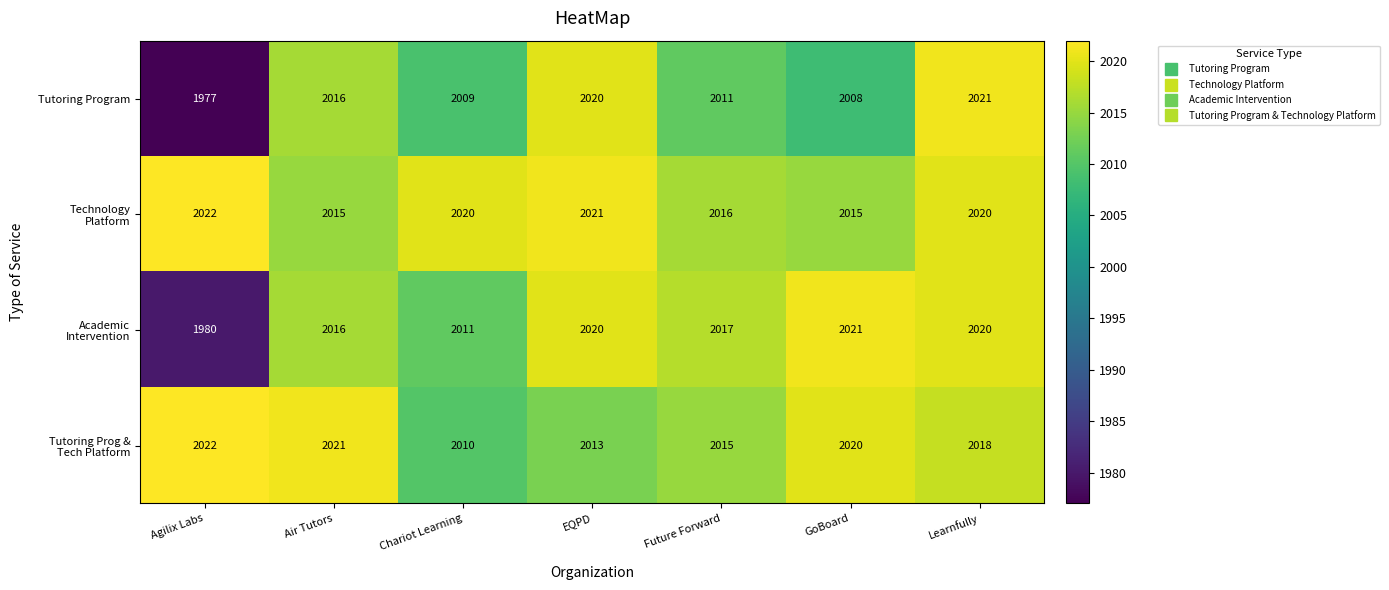

Where is Tutoring Program nearest to the value 1999?

GoBoard